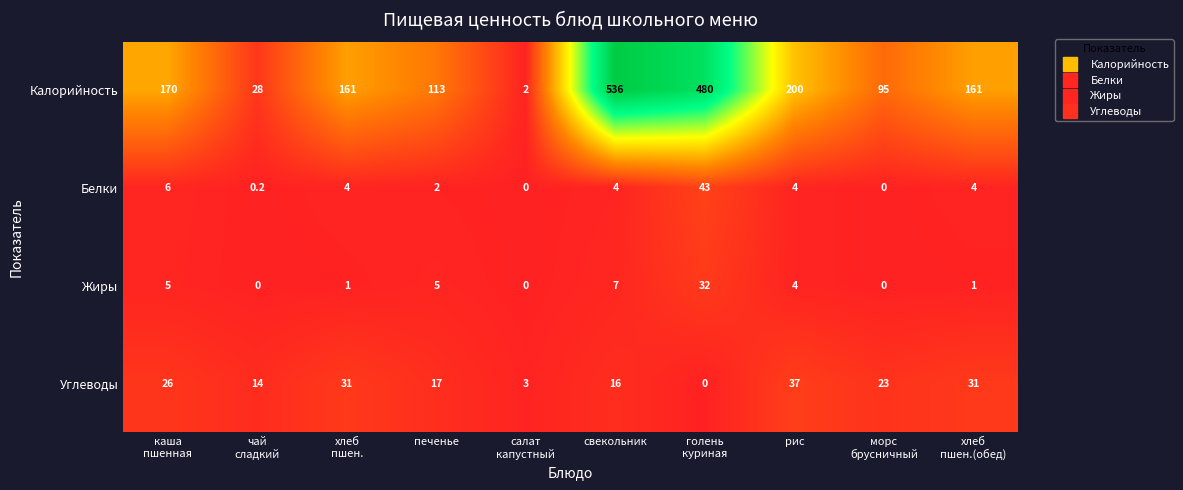

At how many categories does at least one series exceed 108?

7